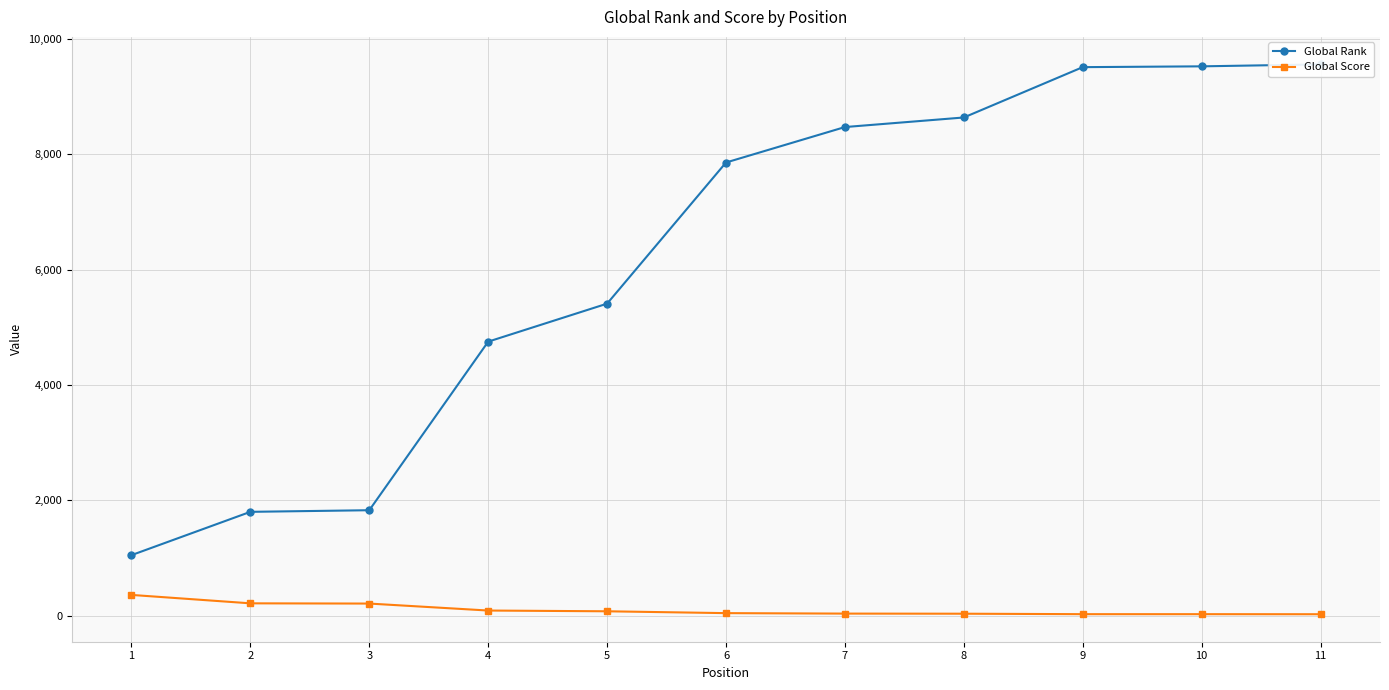

Which series has the widest spread of values?

Global Rank